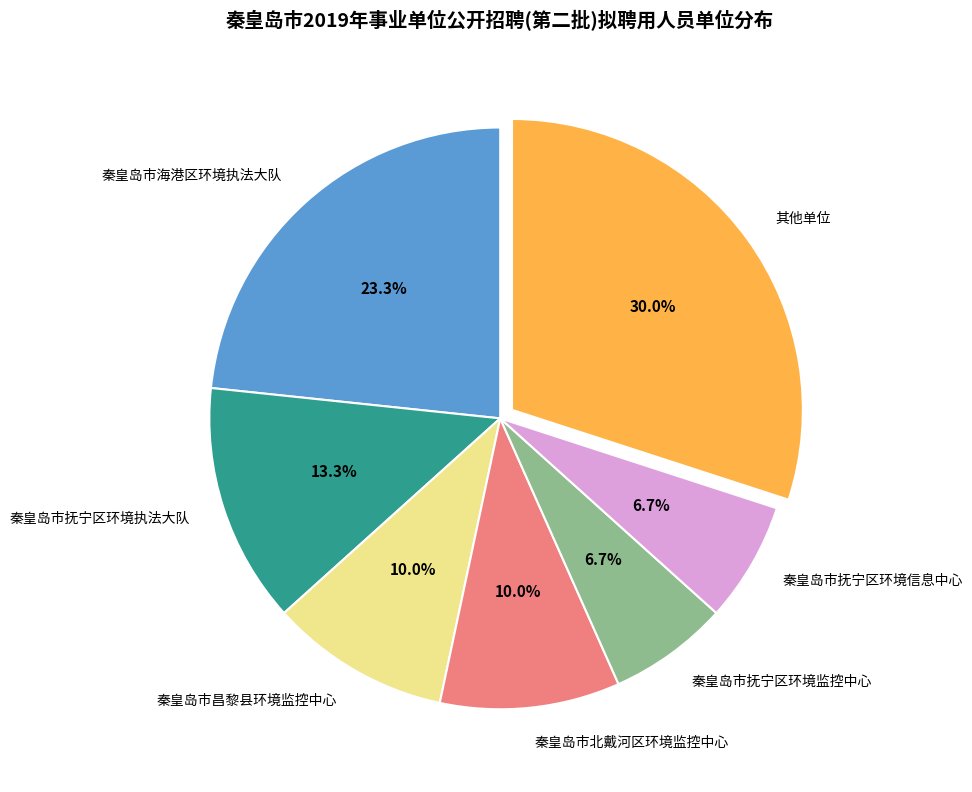

Does any single category account for the majority?

No